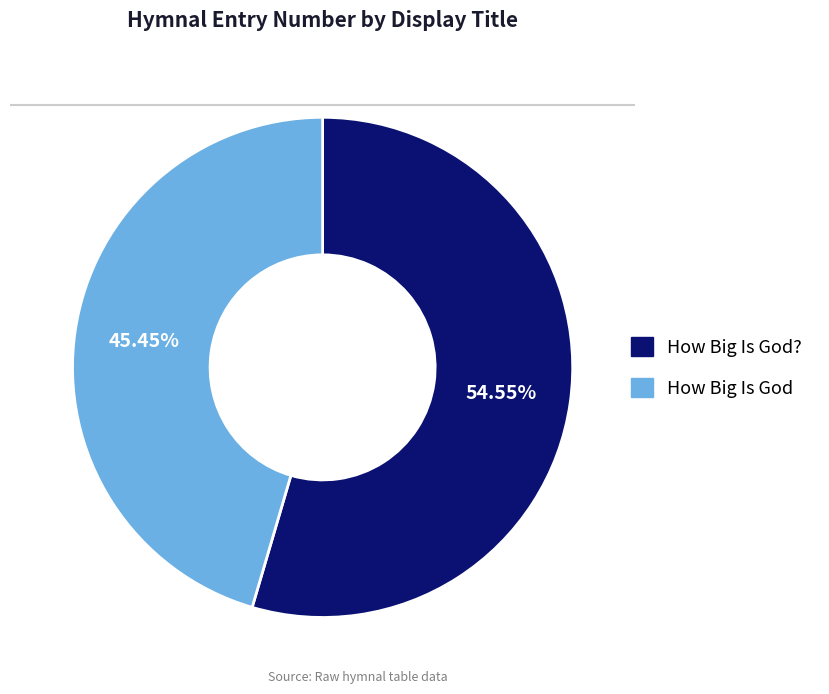

Is there any slice that represents more than half of the pie?

Yes